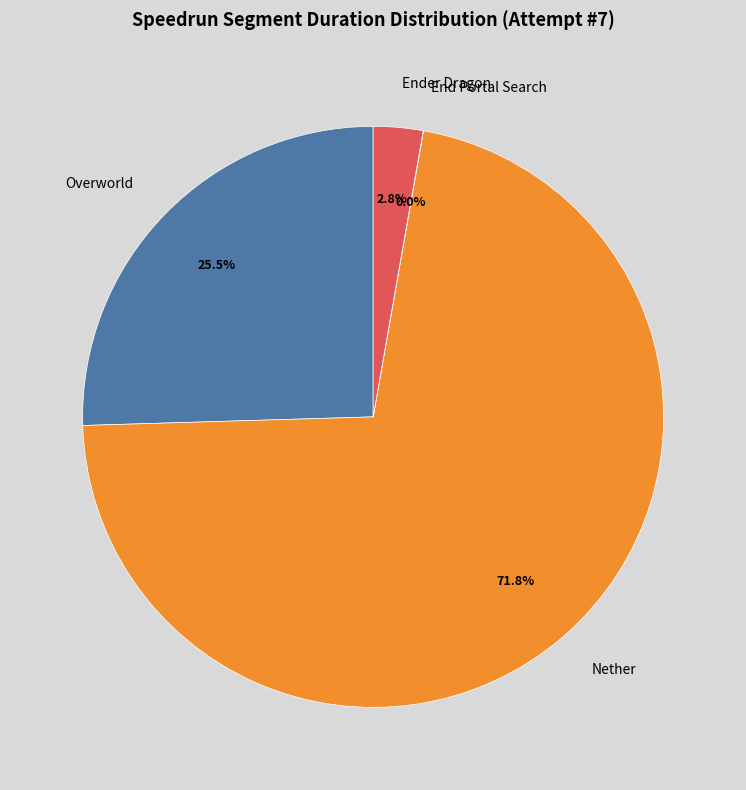

Which slice represents more than half of the pie?

Nether